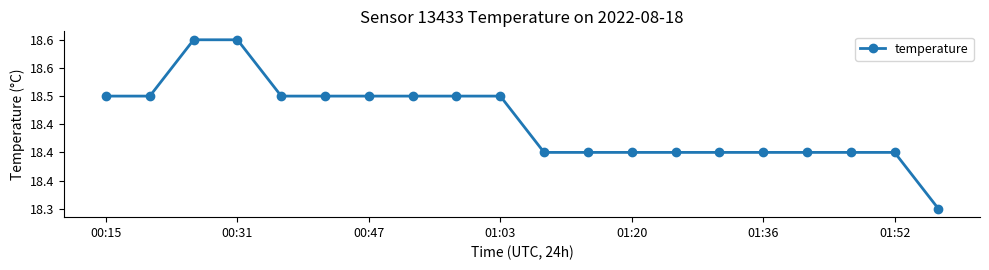

Does the chart have visible grid lines?

No